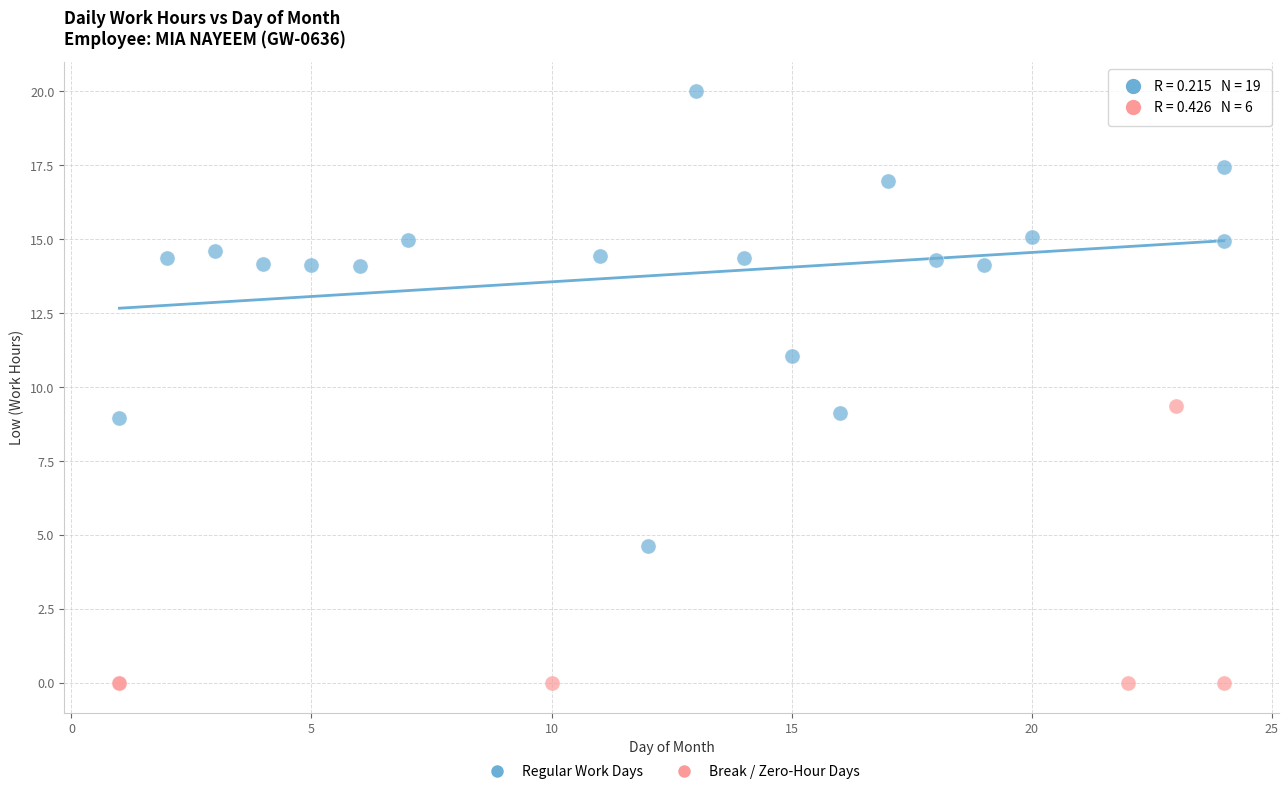

Which series contains the lowest Y value?

Break / Zero-Hour Days